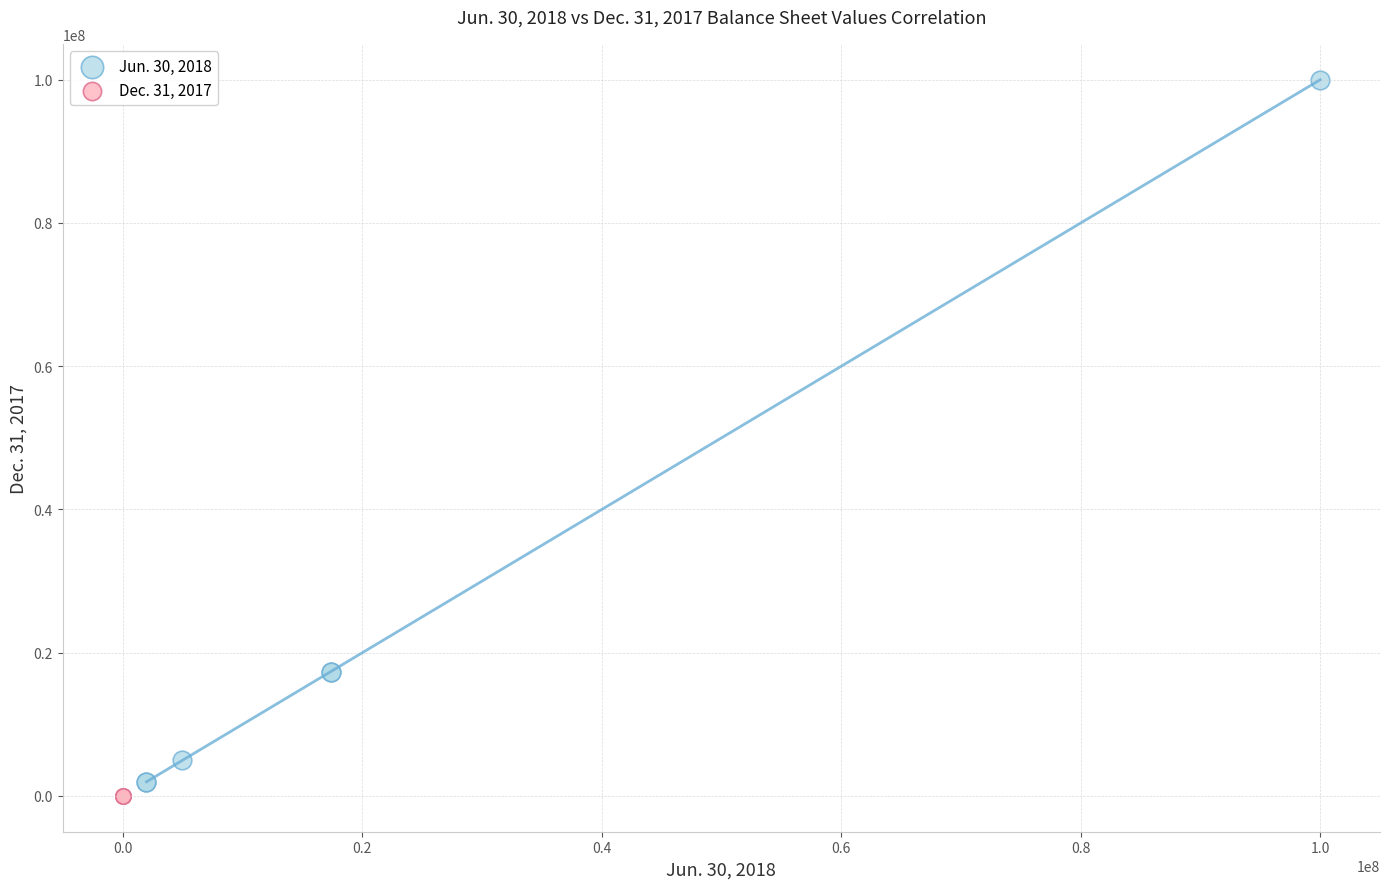

Which series has the widest spread of Y values?

Jun. 30, 2018